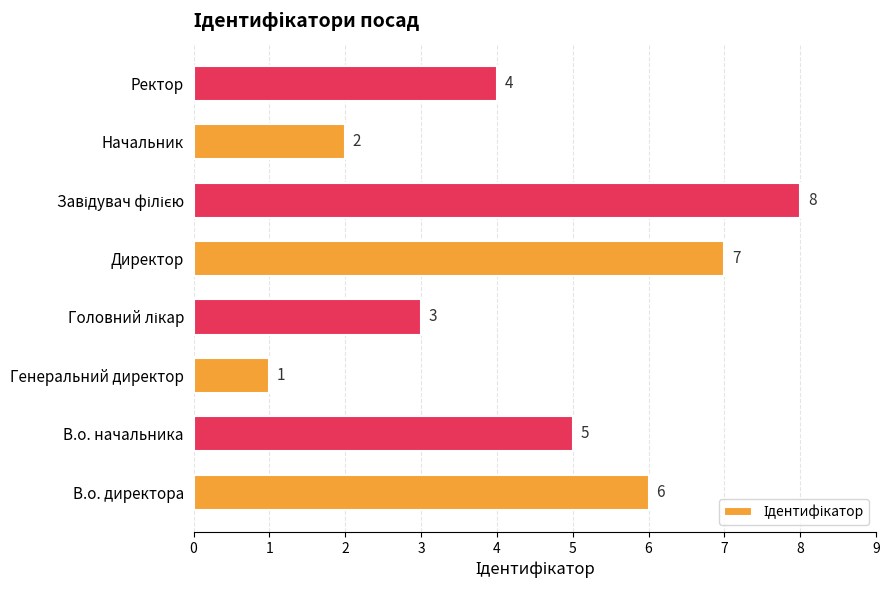

What is the ratio of the value at Начальник to the value at Генеральний директор?

2.0